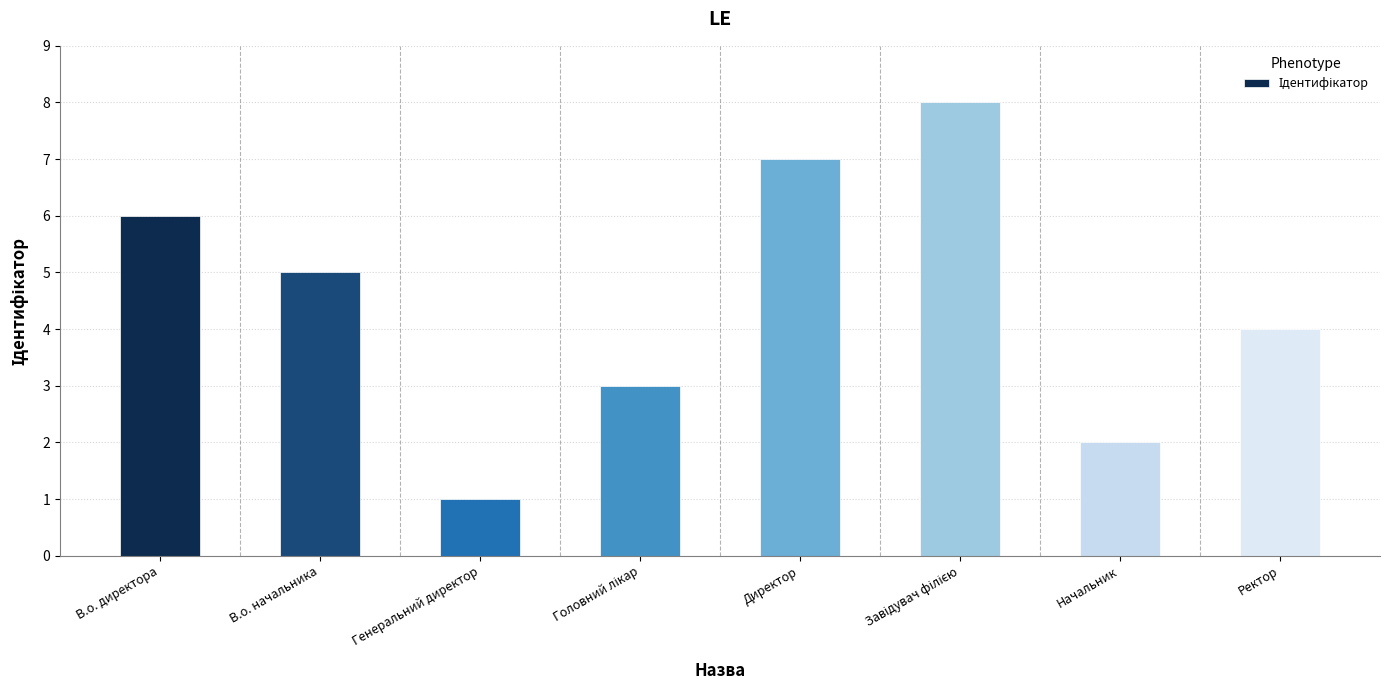

True or false: the data shows 1 at Генеральний директор.

True